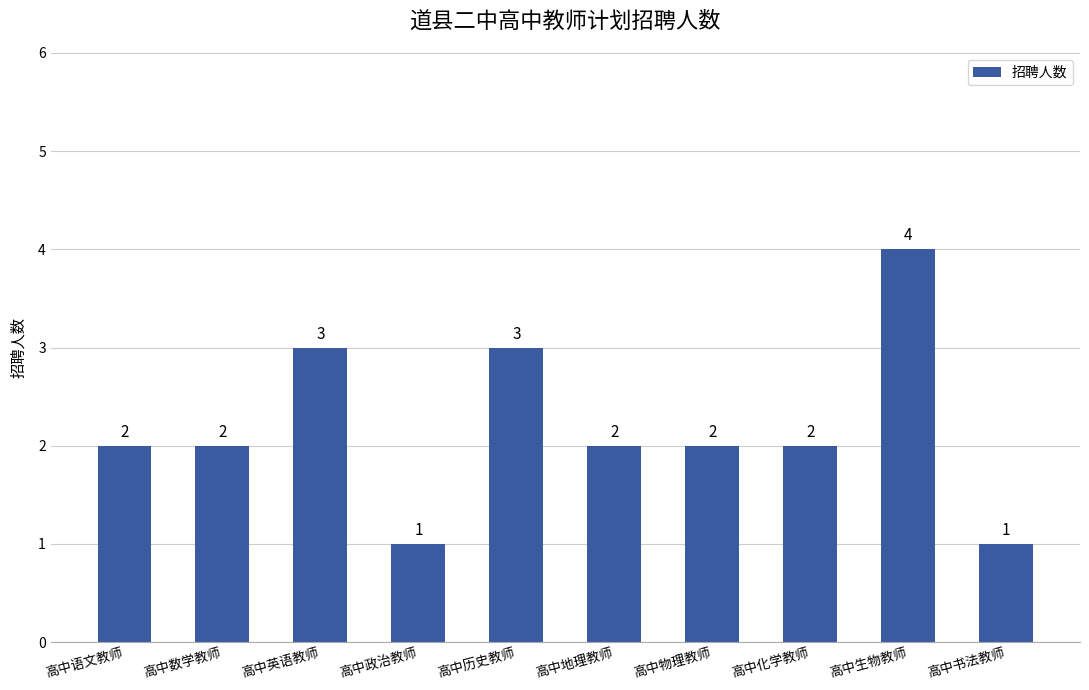

What position from the right is 高中物理教师?

4